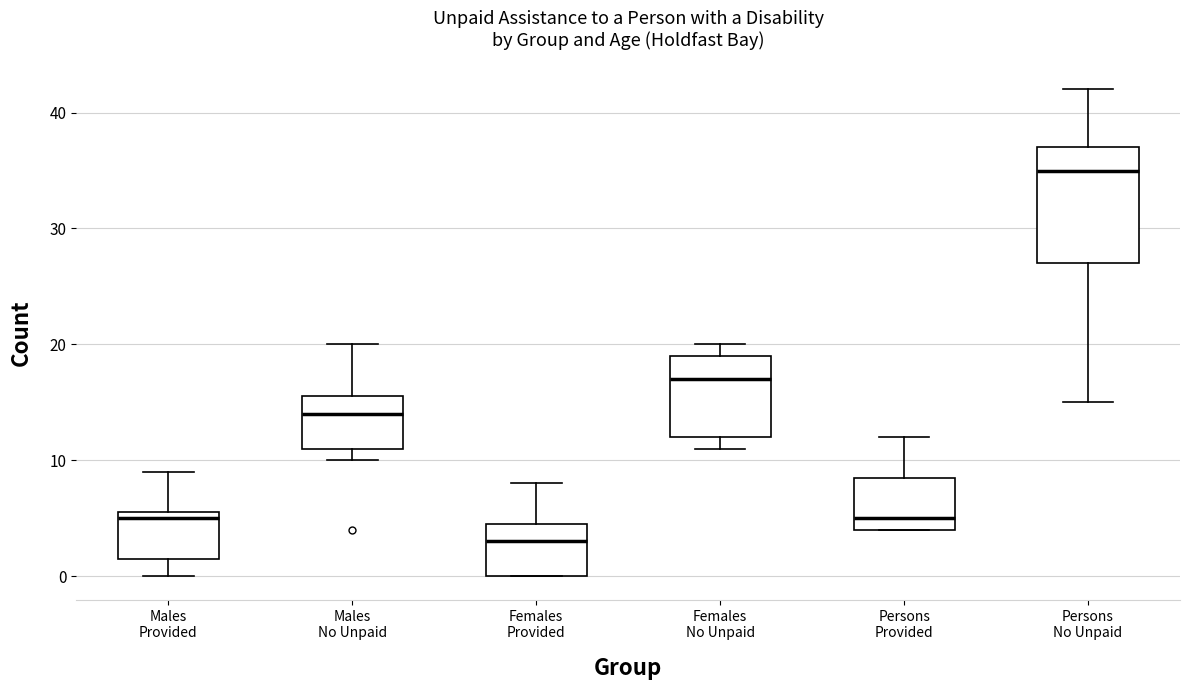

Where does the upper whisker of the box for Persons No Unpaid end on the y-axis? The values are not printed on the chart, so give them approximately, as read against the axis.

42